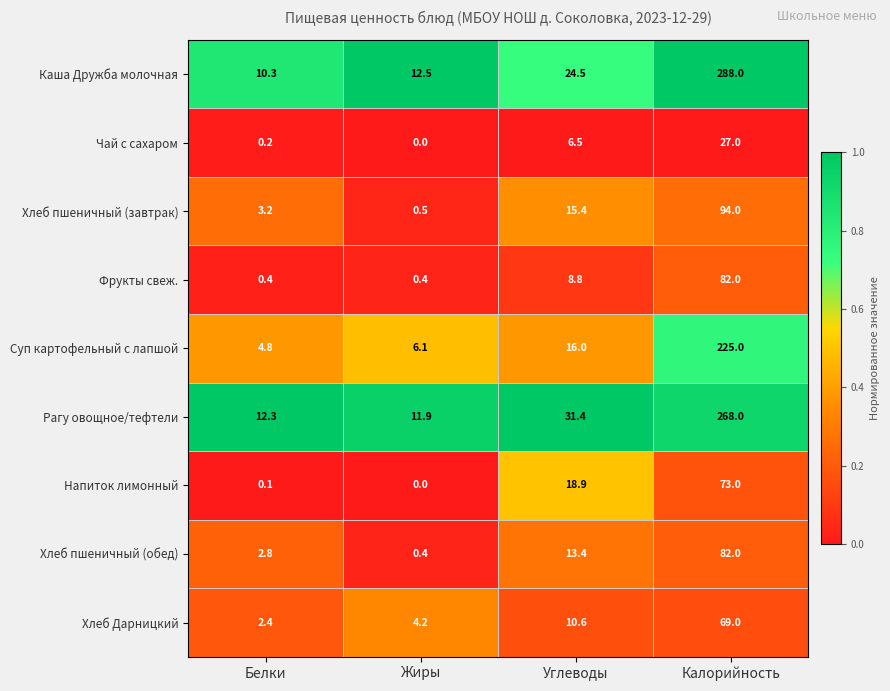

What is the difference between the maximum and second lowest values in the Хлеб Дарницкий series?

64.8